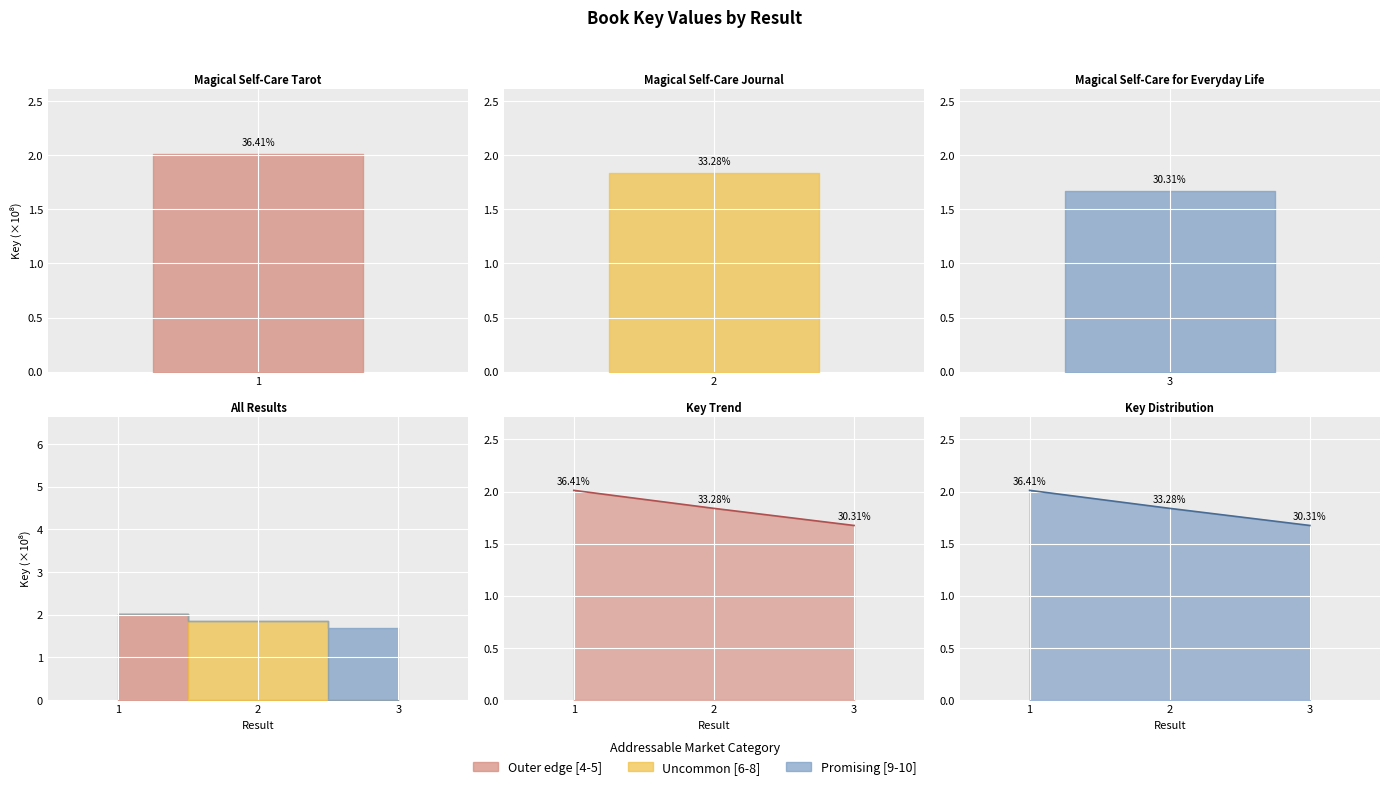

What is the value of the 3rd point from the left?

1.7